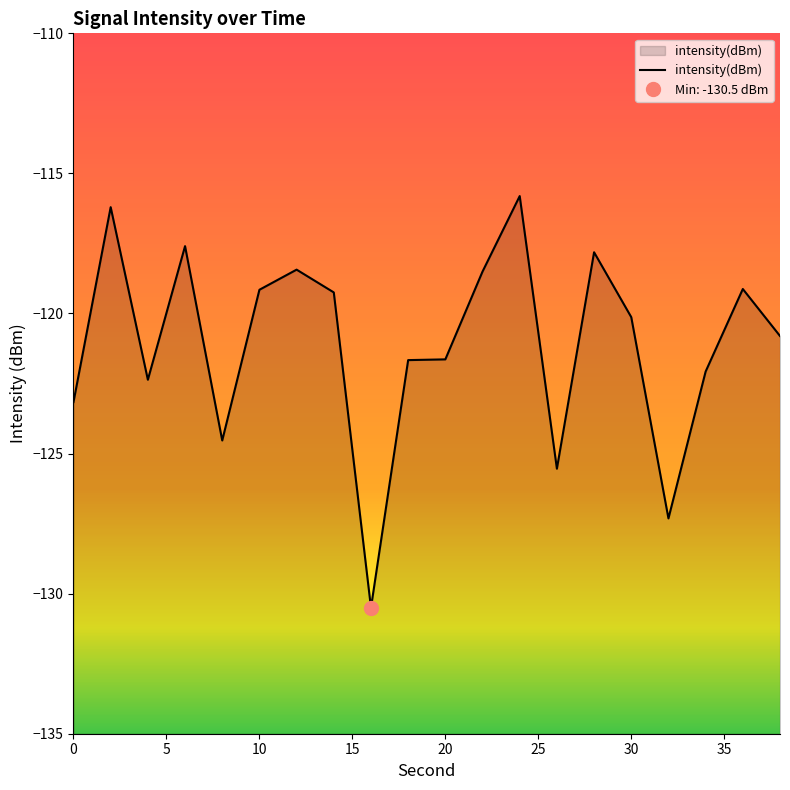

What is the value of the 17th point from the left?

-127.3